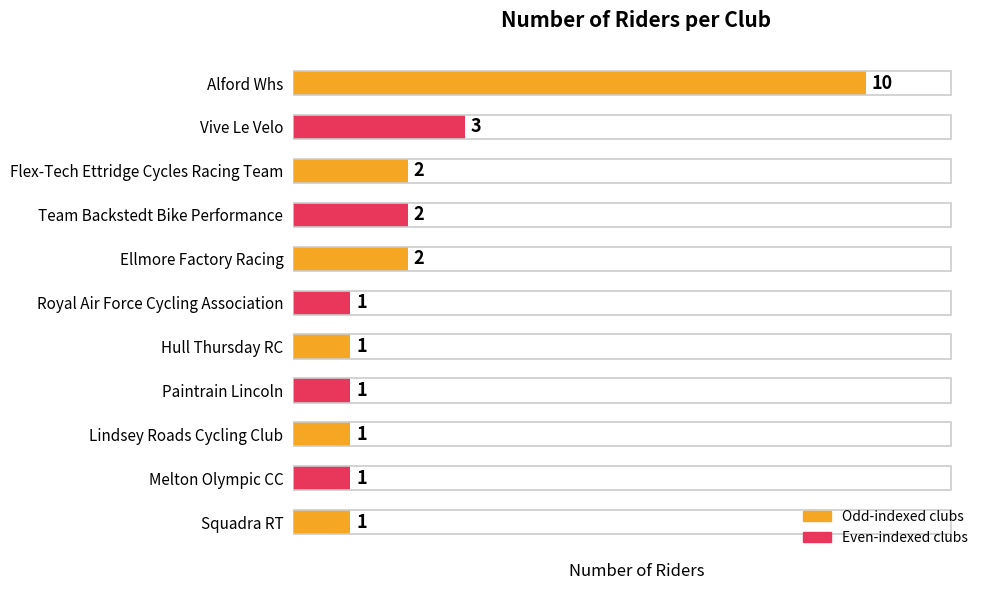

Reading top to bottom, extract all data points from this chart.

Alford Whs=10	Vive Le Velo=3	Flex-Tech Ettridge Cycles Racing Team=2	Team Backstedt Bike Performance=2	Ellmore Factory Racing=2	Royal Air Force Cycling Association=1	Hull Thursday RC=1	Paintrain Lincoln=1	Lindsey Roads Cycling Club=1	Melton Olympic CC=1	Squadra RT=1